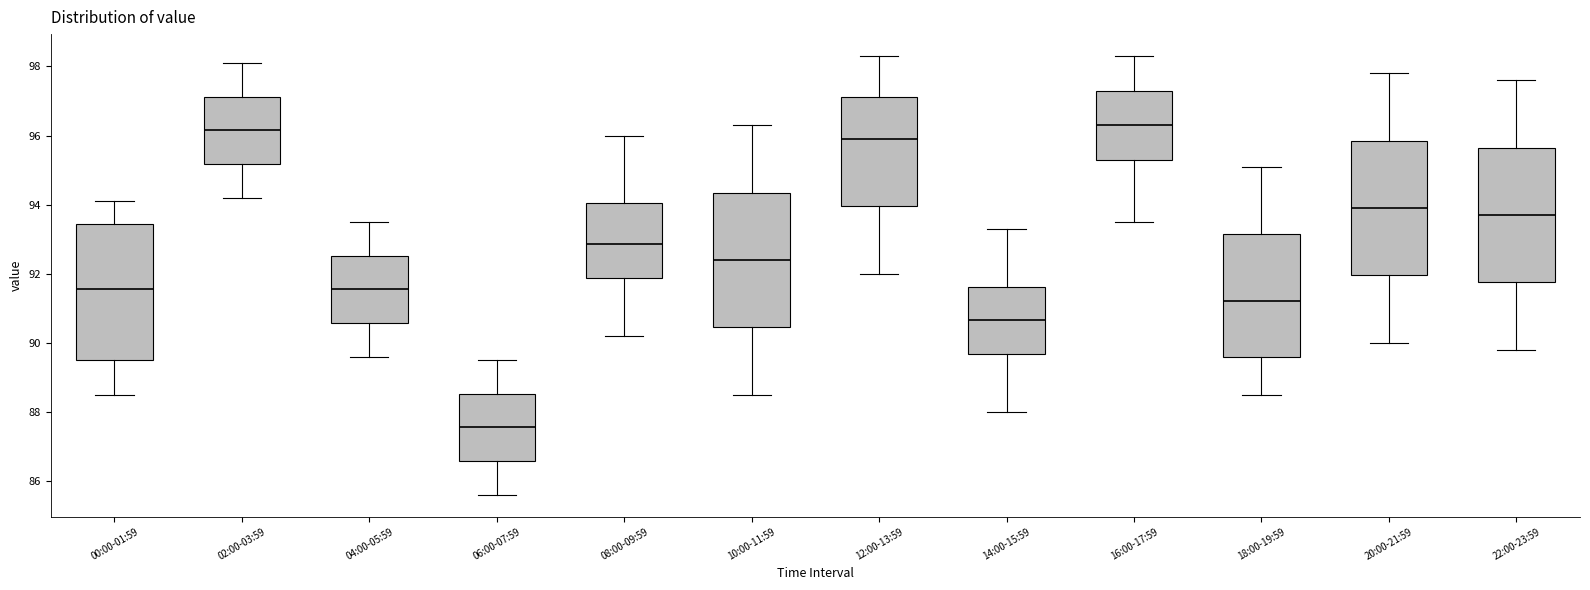

Where does the upper whisker of the box for 00:00-01:59 end on the y-axis? The values are not printed on the chart, so give them approximately, as read against the axis.

94.2